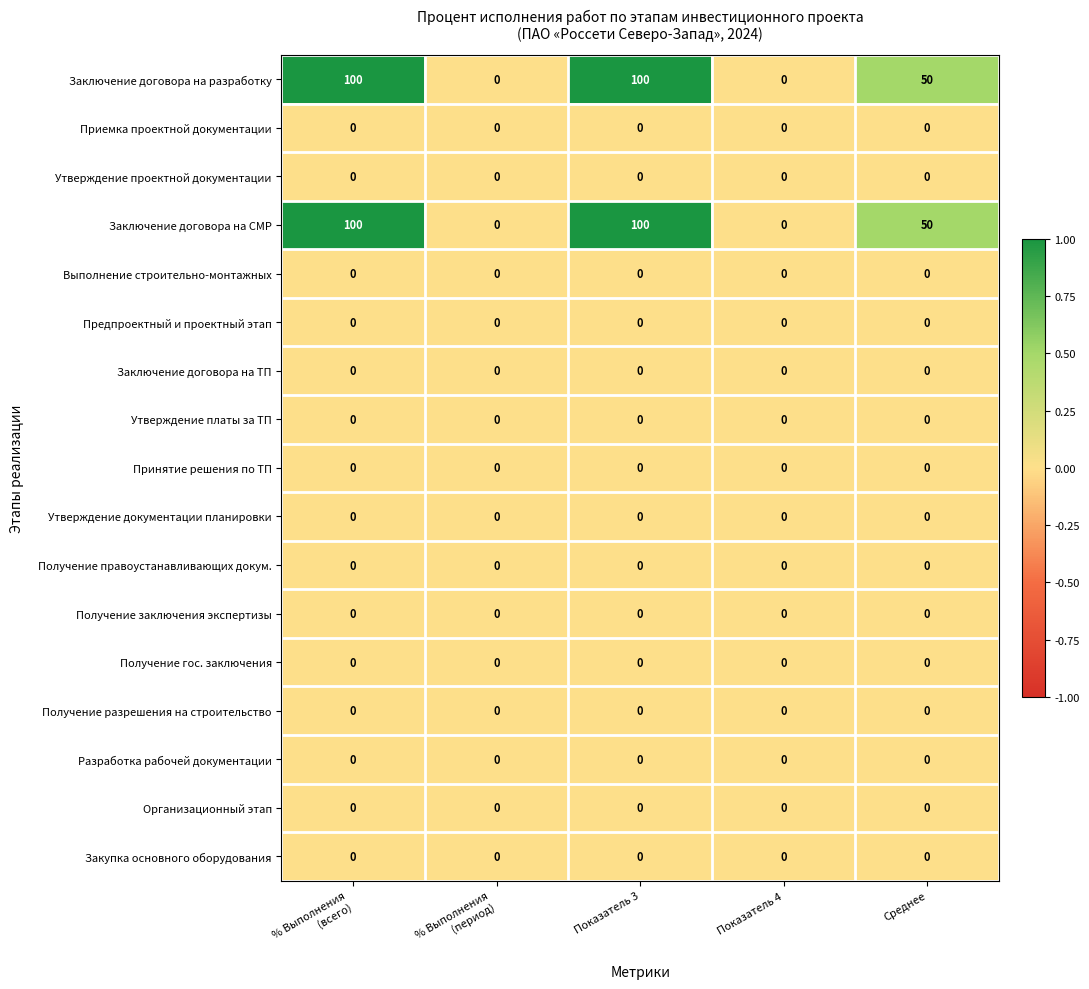

At how many categories does at least one series exceed 46?

3